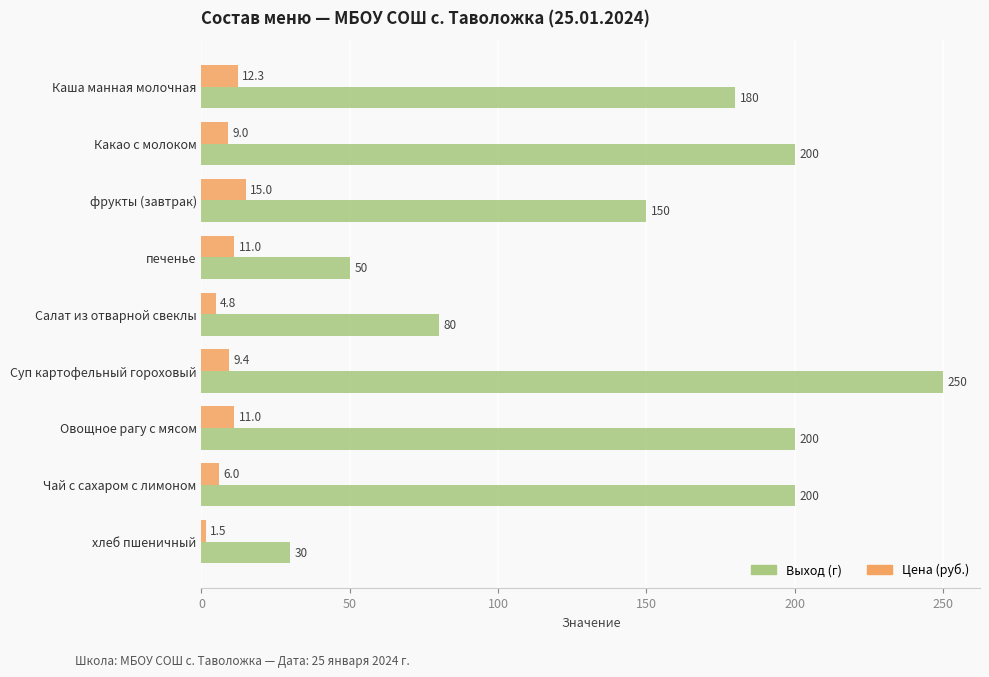

What is the approximate value of Цена (руб.) at Чай с сахаром с лимоном?

6.0